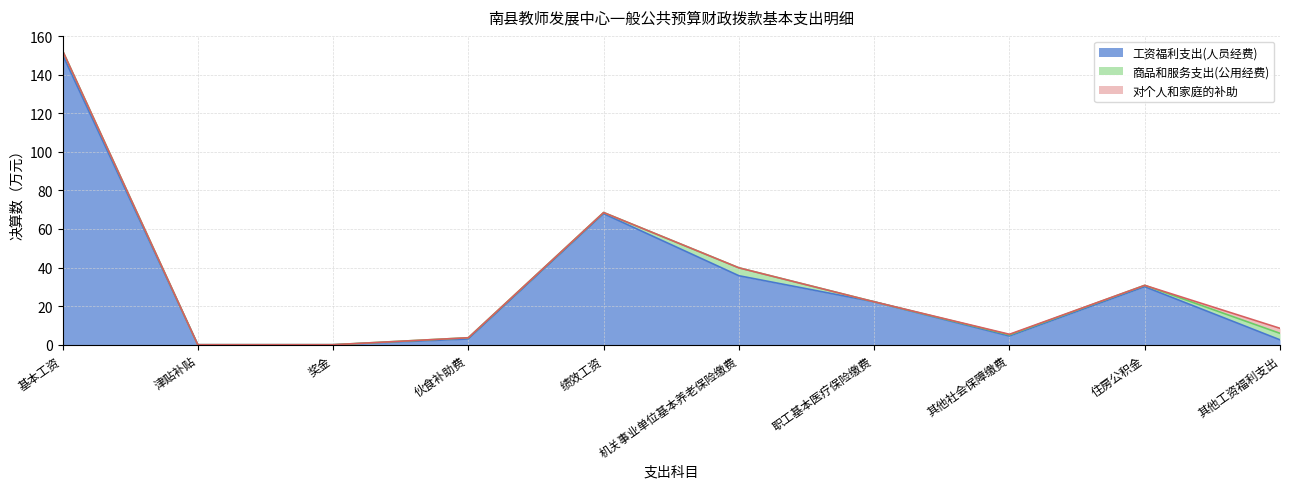

Reading left to right, transcribe all the data shown in this chart.

工资福利支出(人员经费): 150.4	0.0	0.0	3.0	67.9	35.8	22.3	4.5	30.1	2.5
商品和服务支出(公用经费): 2.0	0.0	0.0	0.6	0.6	4.1	0.0	0.6	0.7	3.4
对个人和家庭的补助: 0.0	0.0	0.0	0.0	0.0	0.0	0.0	0.3	0.0	2.6